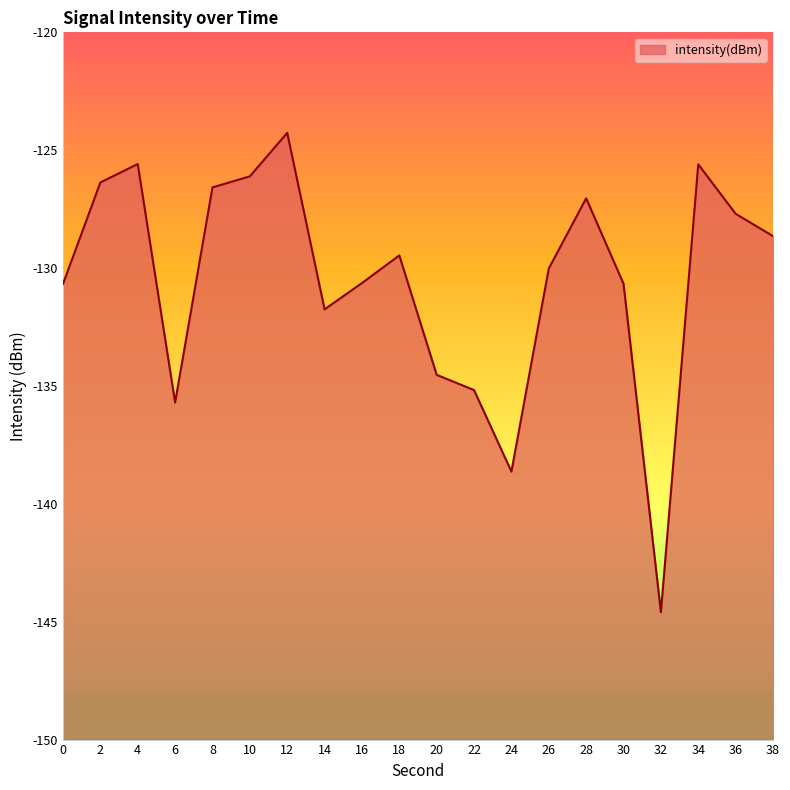

What is the value of the 20th point from the left?

-128.6